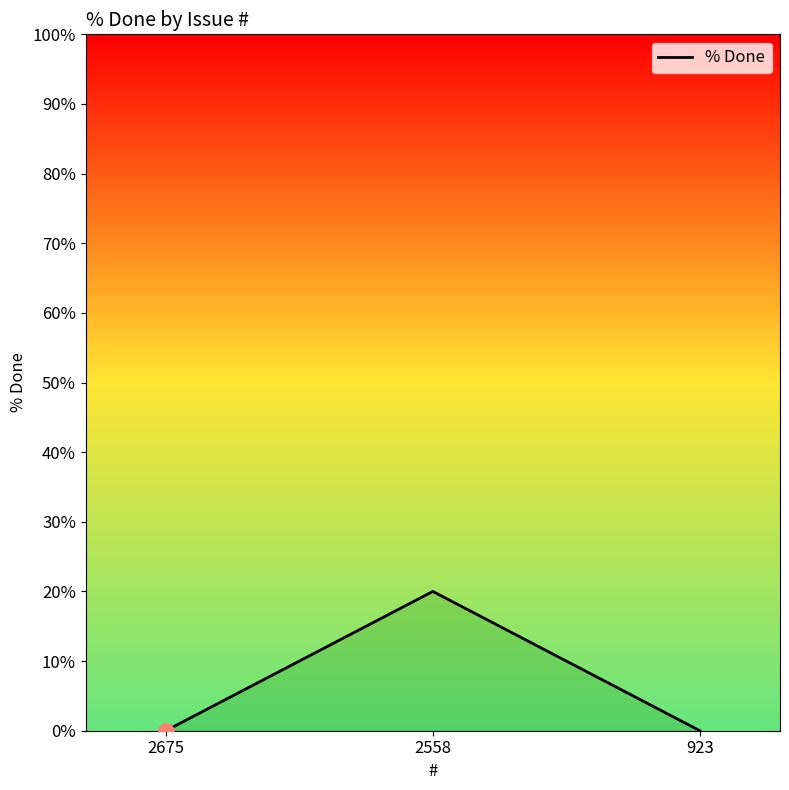

What is the change in value from 2675 to 2558?

+20